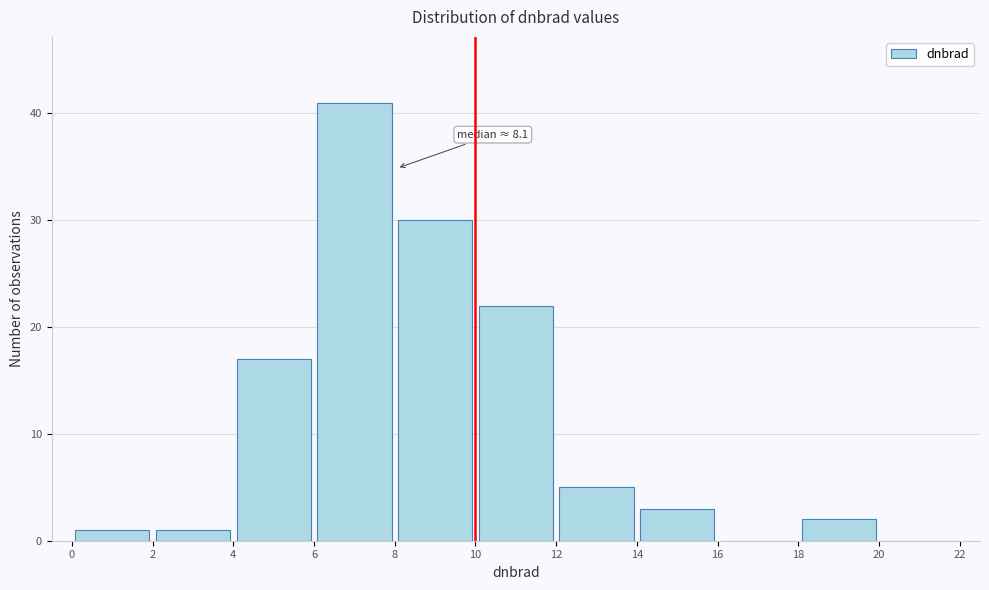

Over which range of the x-axis is the bar tallest?

6 to 8